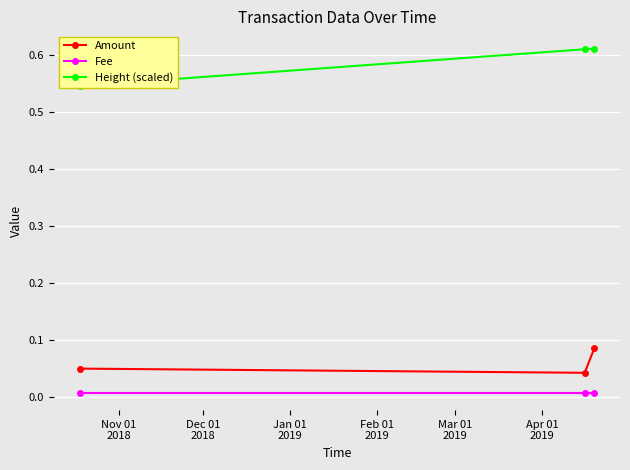

How many lines are shown in the chart?

3